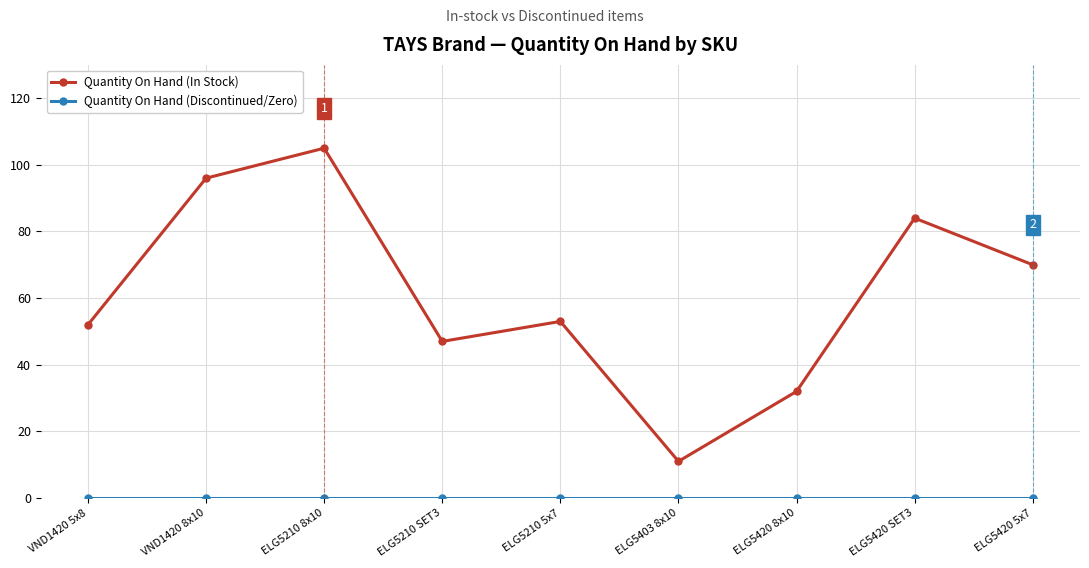

What is the total value across all series at ELG5403 8x10?

11